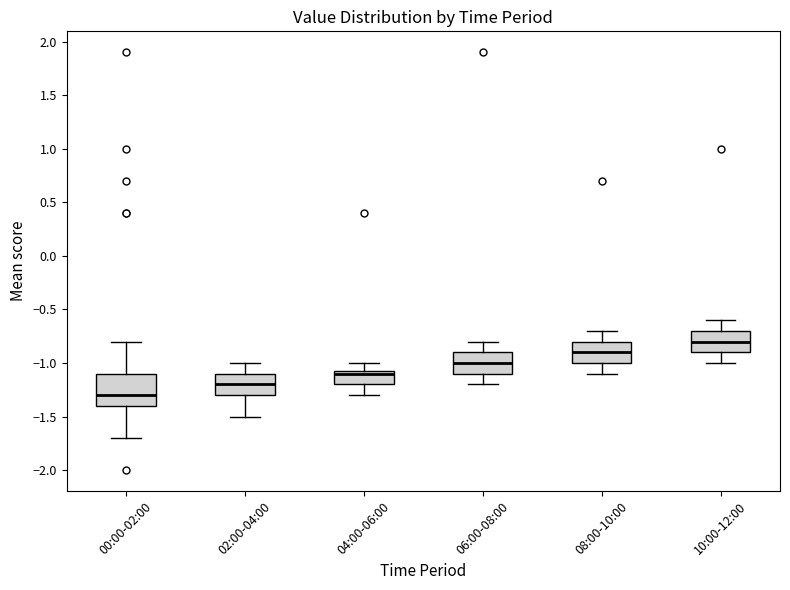

Which box is the tallest, from its lower edge to its upper edge?

00:00-02:00